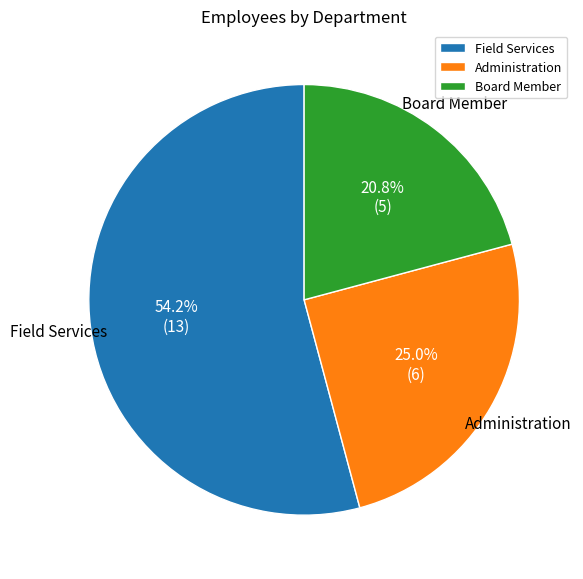

Rank the categories by value from lowest to highest.

Board Member, Administration, Field Services